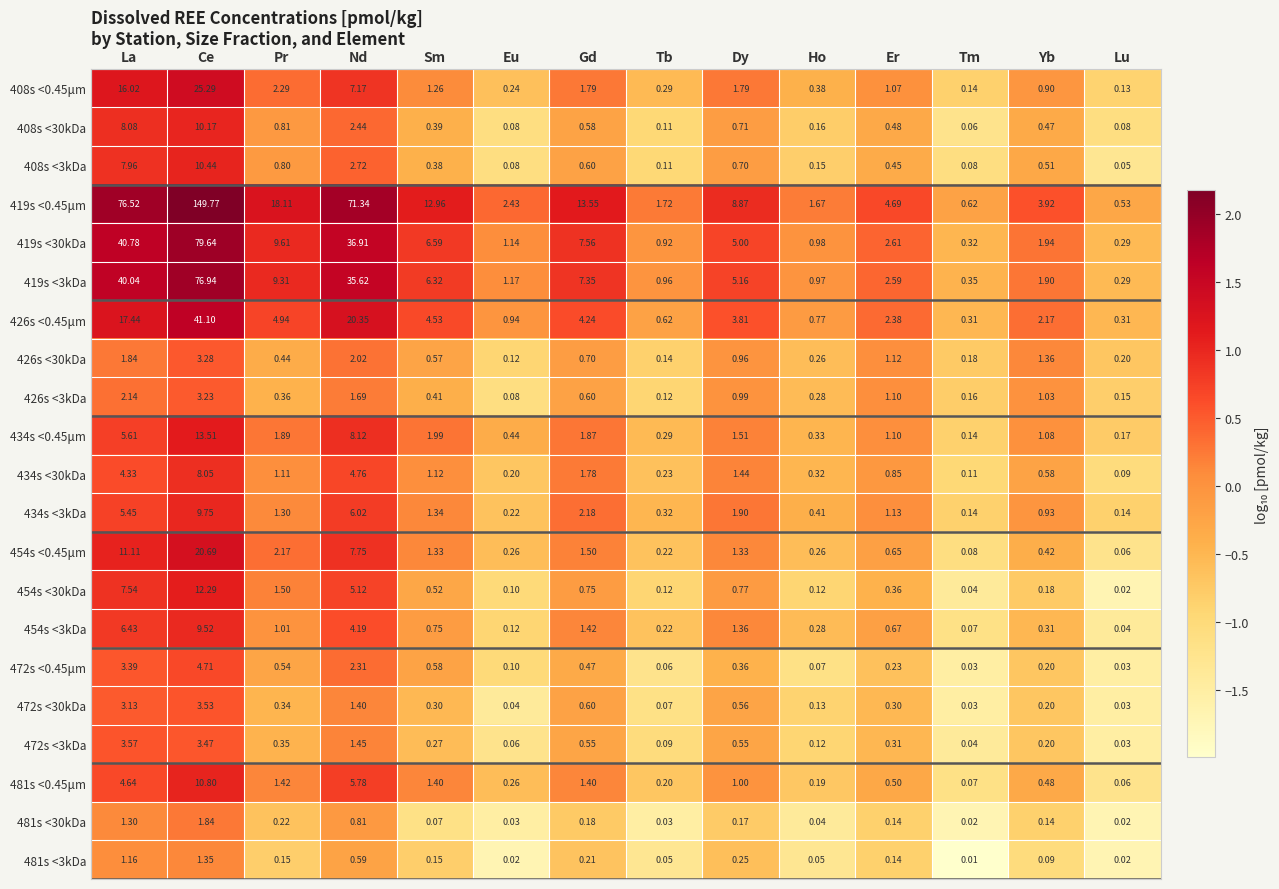

Which series has the largest total across all categories?

419s <0.45μm